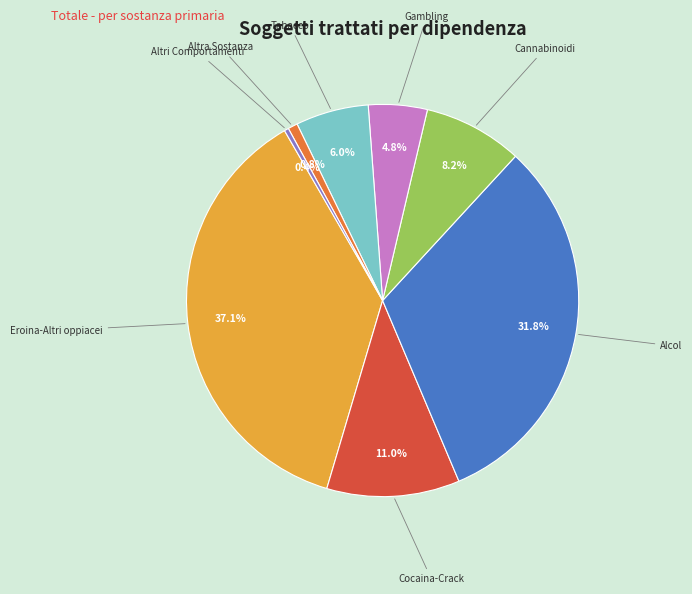

Is there any slice that represents more than half of the pie?

No